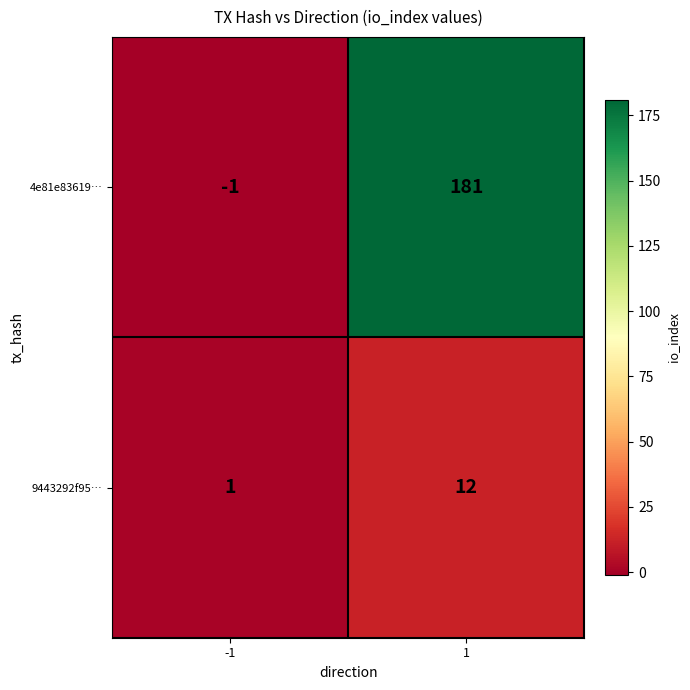

Count the number of categories in the chart.

2